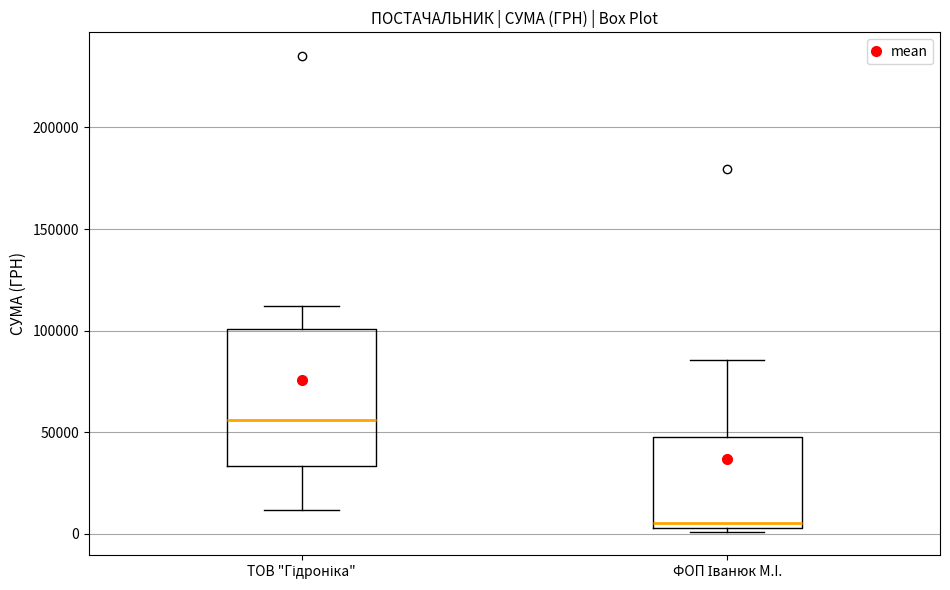

Which box has the highest median line?

ТОВ "Гідроніка"